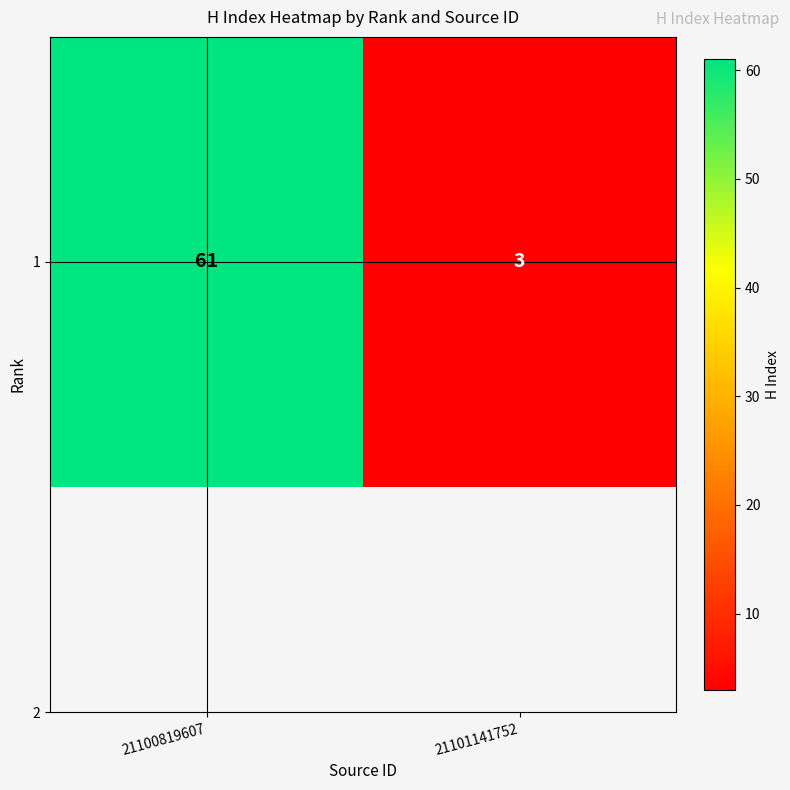

Rank the categories by value from highest to lowest.

21100819607, 21101141752